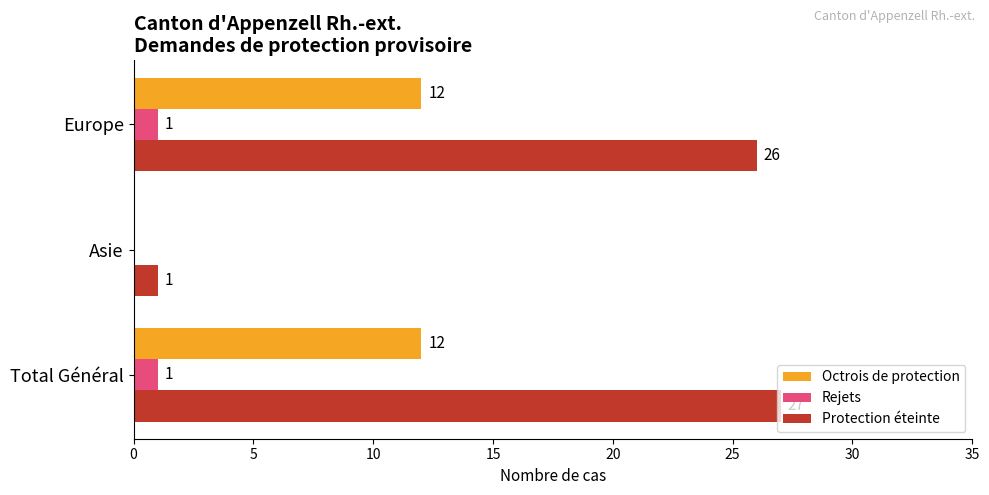

What is the greatest value displayed?

27